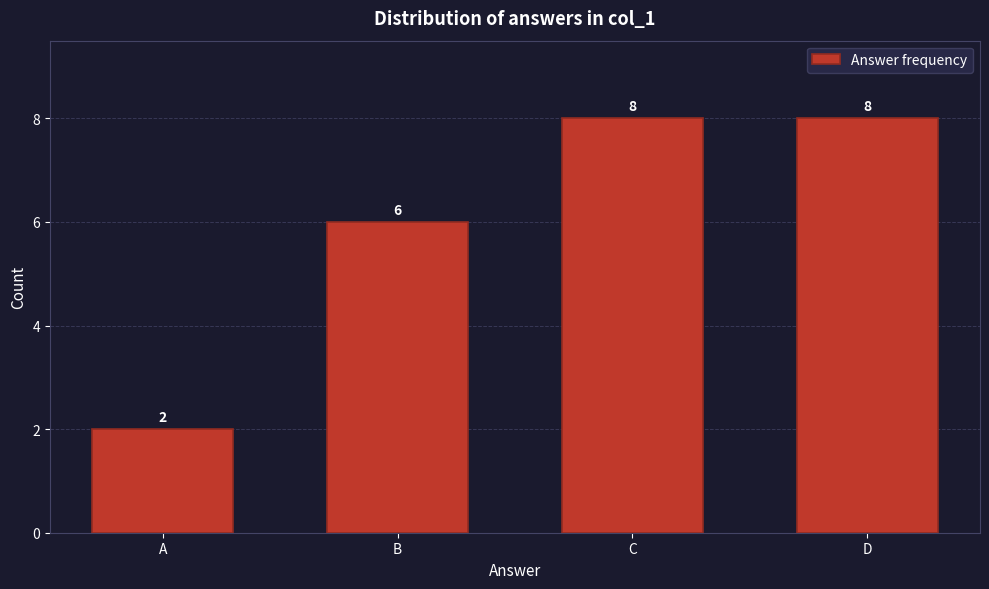

Reading right to left, transcribe all the data shown in this chart.

D=8	C=8	B=6	A=2